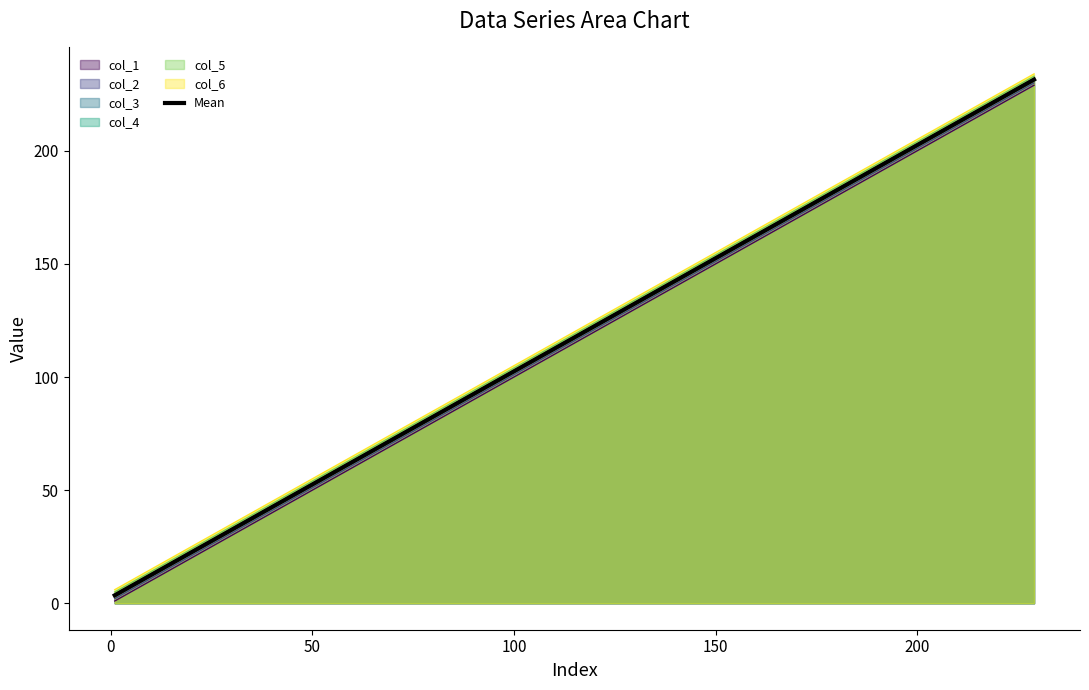

Reading right to left, transcribe all the data shown in this chart.

231.5	219.5	207.5	195.5	183.5	171.5	159.5	147.5	135.5	123.5	111.5	99.5	87.5	75.5	63.5	51.5	39.5	27.5	15.5	3.5